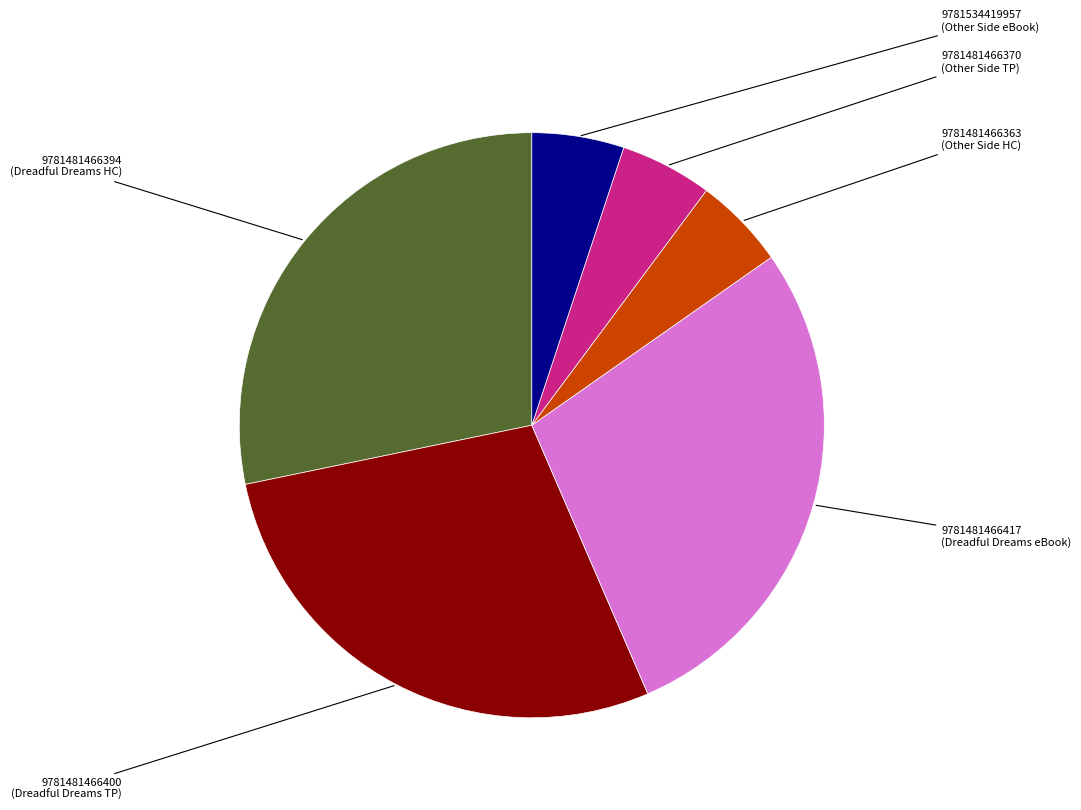

Between 9781481466417 and 9781481466370, which is larger?

9781481466417